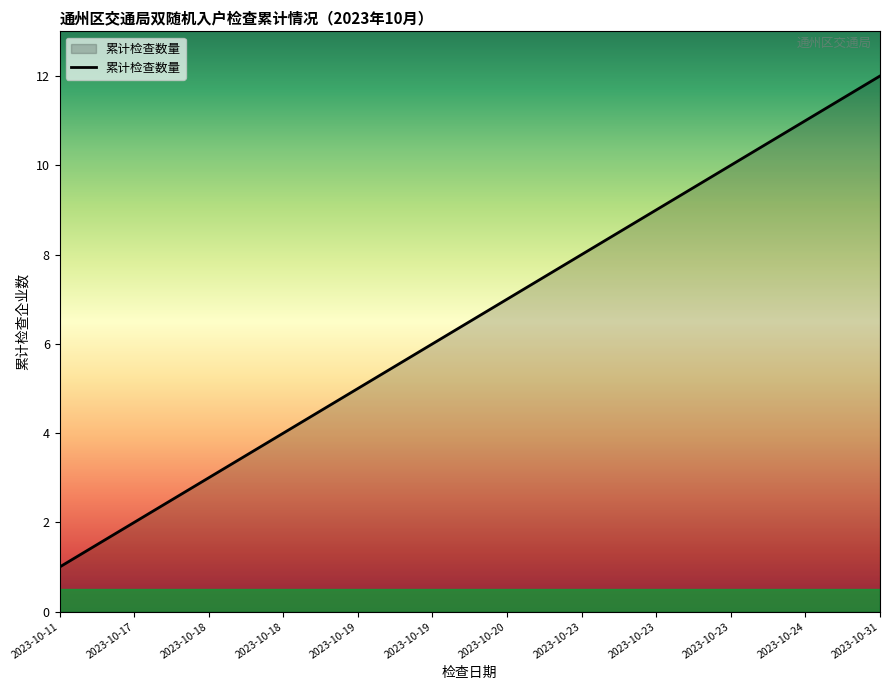

What value does the data have at 2023-10-19, to the nearest 5?

5